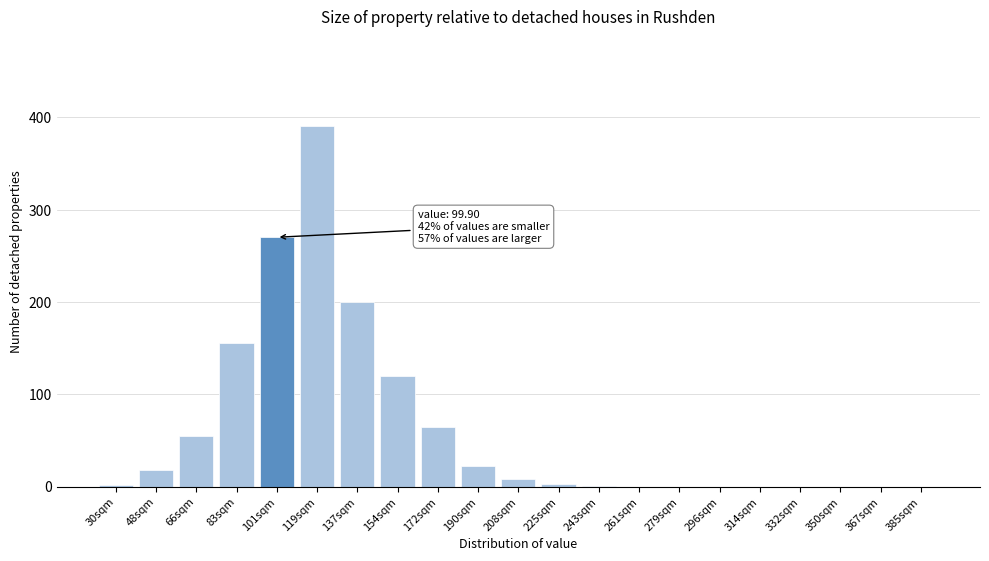

What is the greatest value displayed?

390